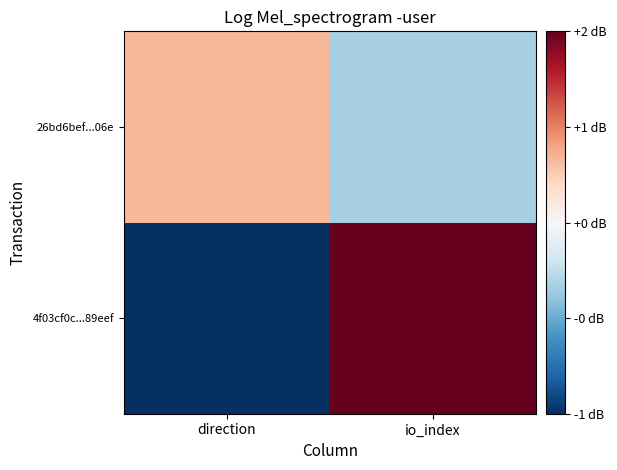

What is the maximum value shown in the chart?

2